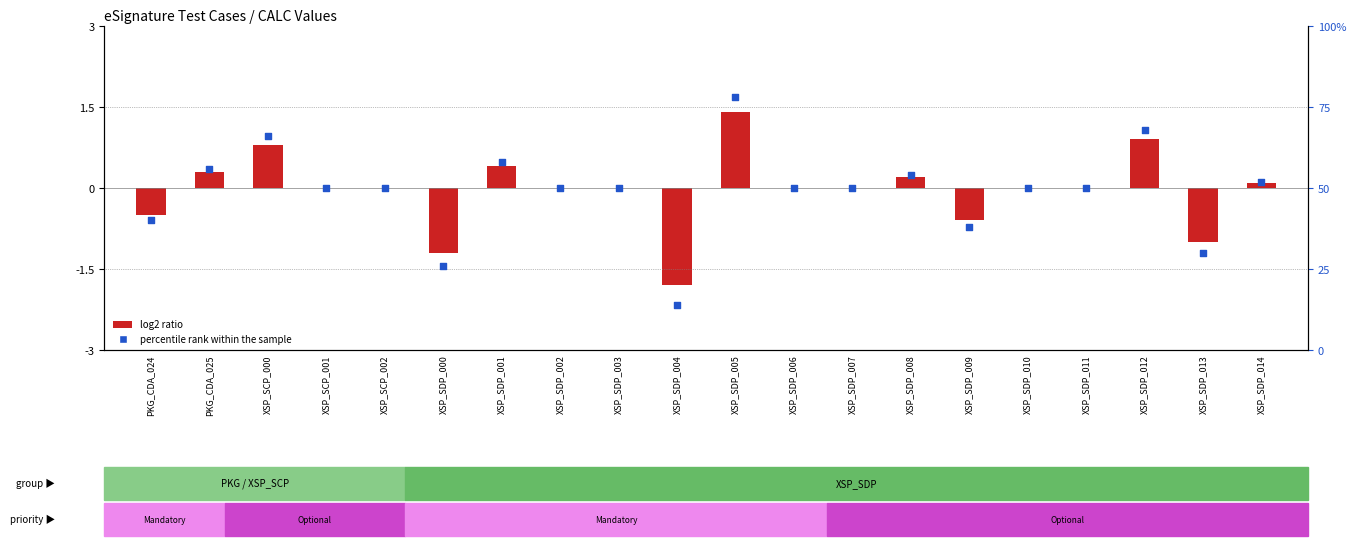

What is the change in value from XSP_SCP_001 to XSP_SDP_008?

+4